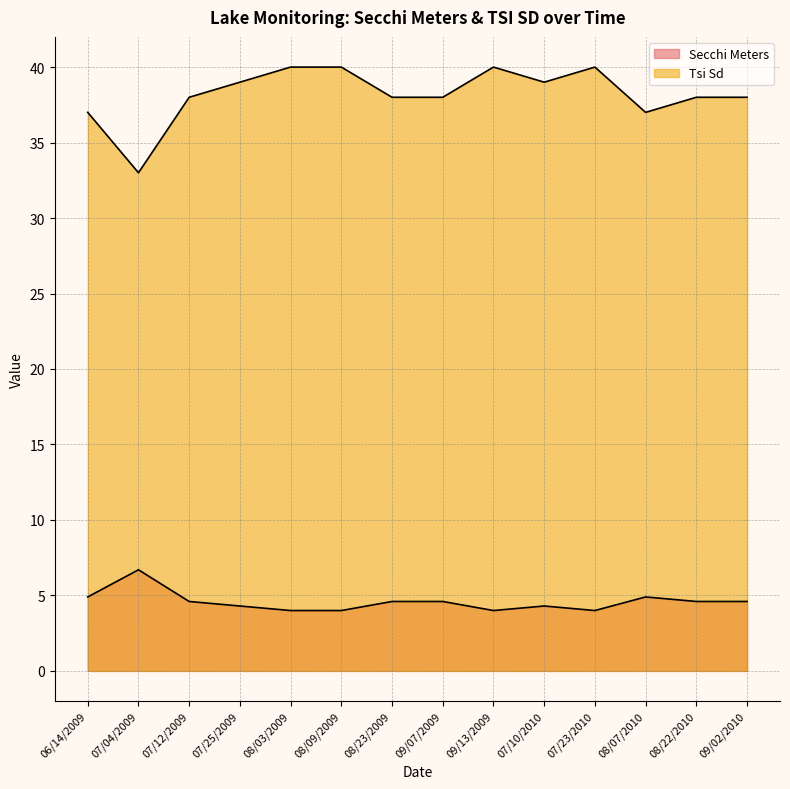

What is the sum of all Secchi Meters values?

64.1